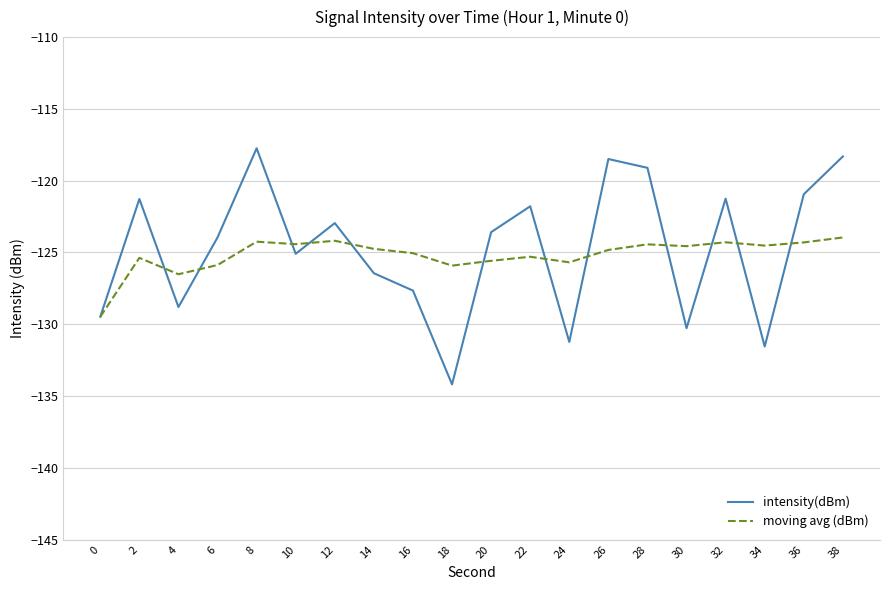

After their last crossing, which series has the higher values: moving avg (dBm) or intensity(dBm)?

intensity(dBm)